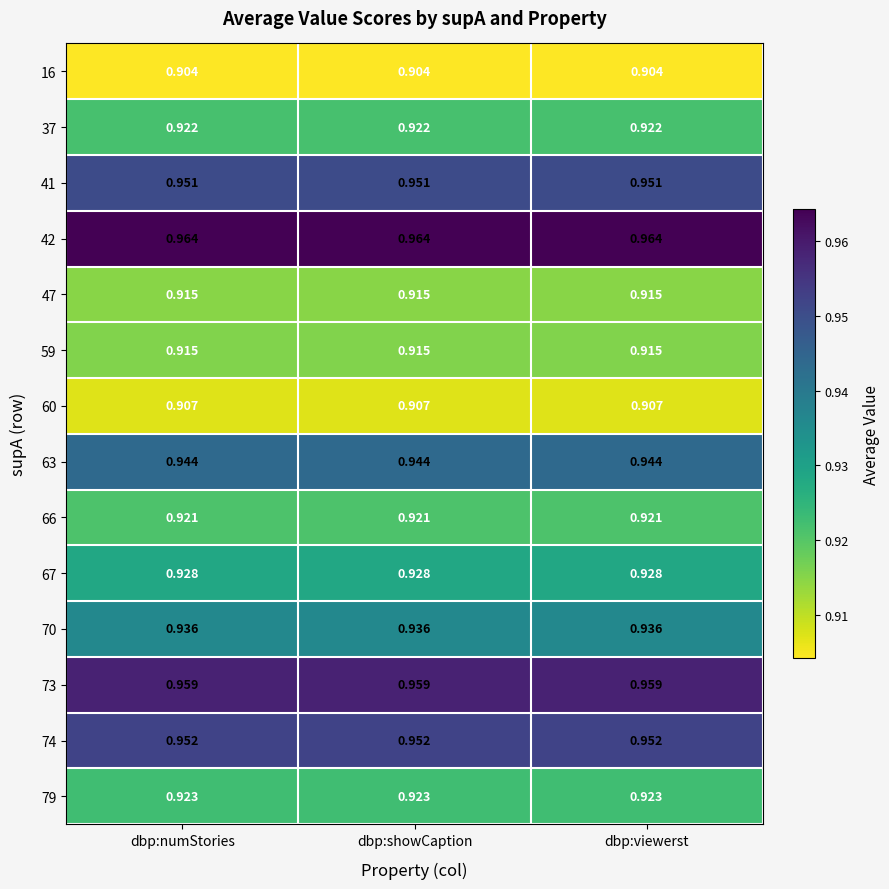

Is the value of 74 at dbp:showCaption greater than the value of 66 at dbp:showCaption?

Yes